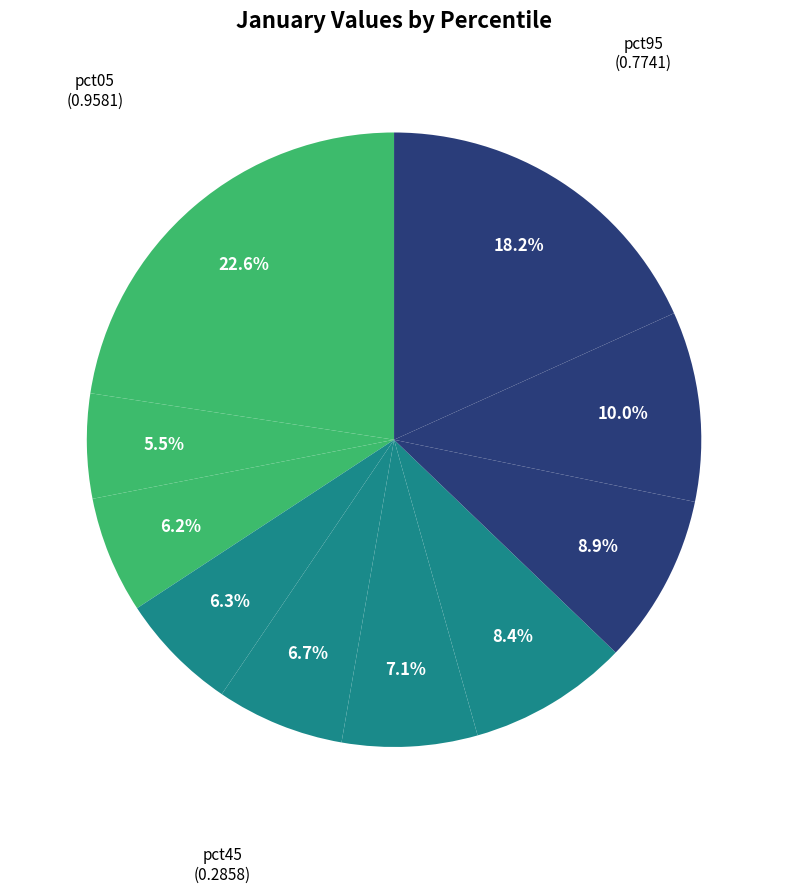

How many segments does this pie chart have?

10